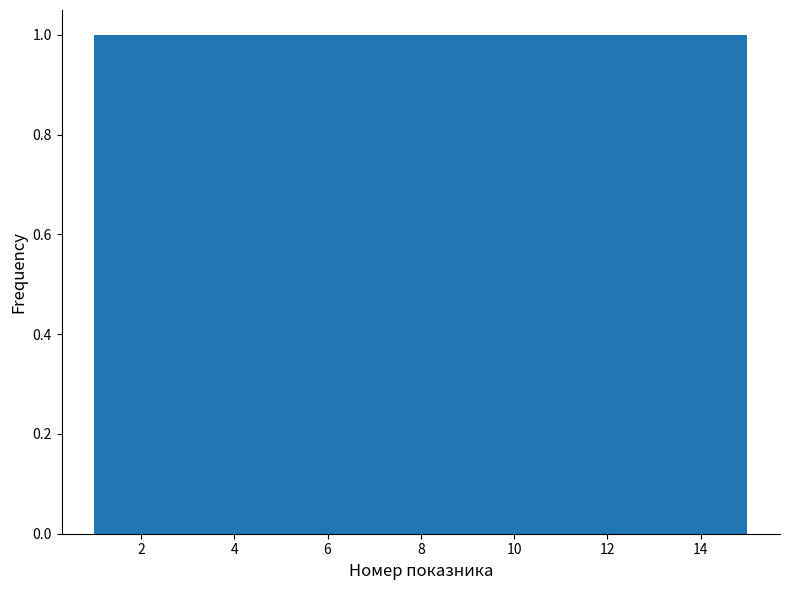

How tall is the bar that spans 13.2 to 14.0 on the x-axis? Neither the bar edges nor the heights are printed on the chart, so give them approximately, as read against the axes.

1